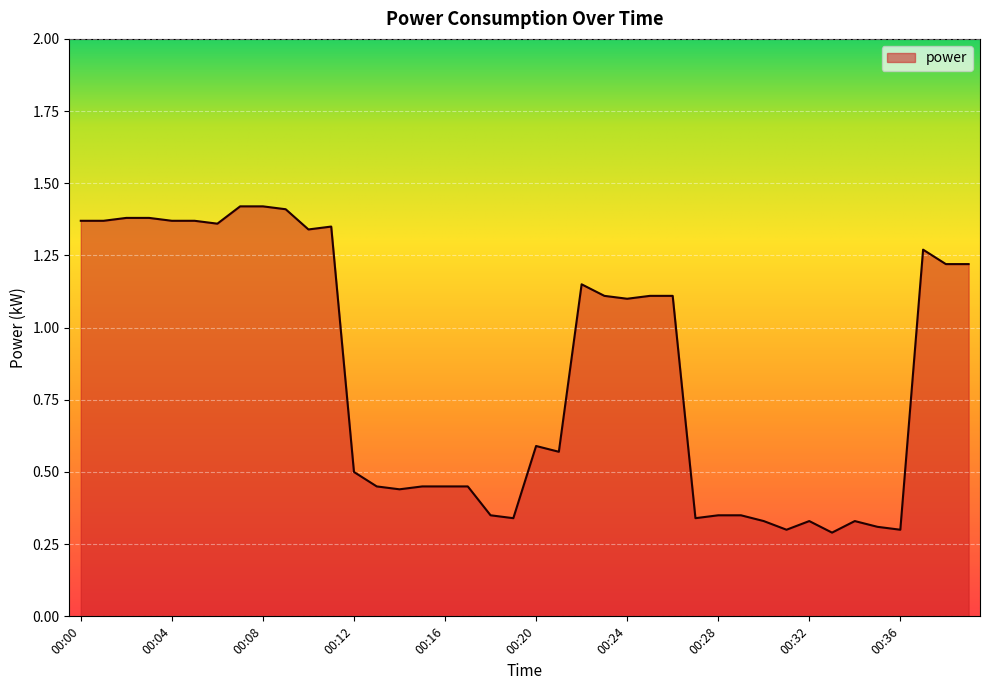

Rank the categories by value from lowest to highest.

00:33, 00:31, 00:36, 00:35, 00:30, 00:32, 00:34, 00:19, 00:27, 00:18, 00:28, 00:29, 00:14, 00:13, 00:15, 00:16, 00:17, 00:12, 00:21, 00:20, 00:24, 00:23, 00:25, 00:26, 00:22, 00:38, 00:39, 00:37, 00:10, 00:11, 00:06, 00:00, 00:01, 00:04, 00:05, 00:02, 00:03, 00:09, 00:07, 00:08